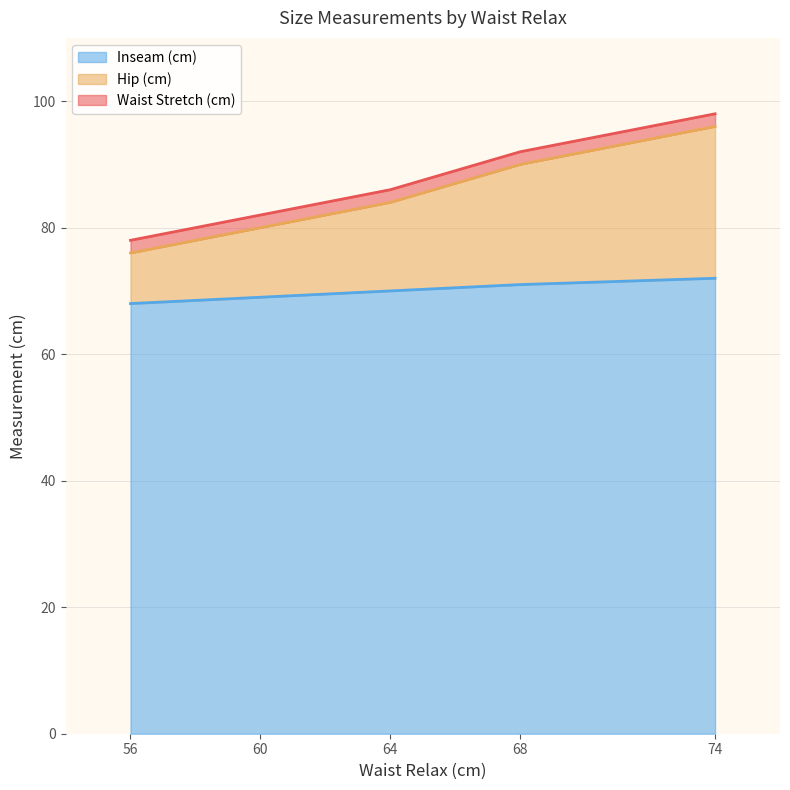

At which category is the sum across all series the highest?

74